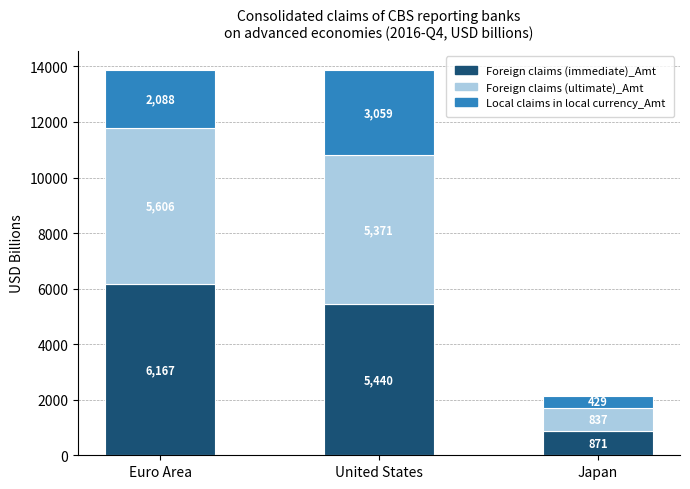

At which category is the sum across all series the highest?

United States